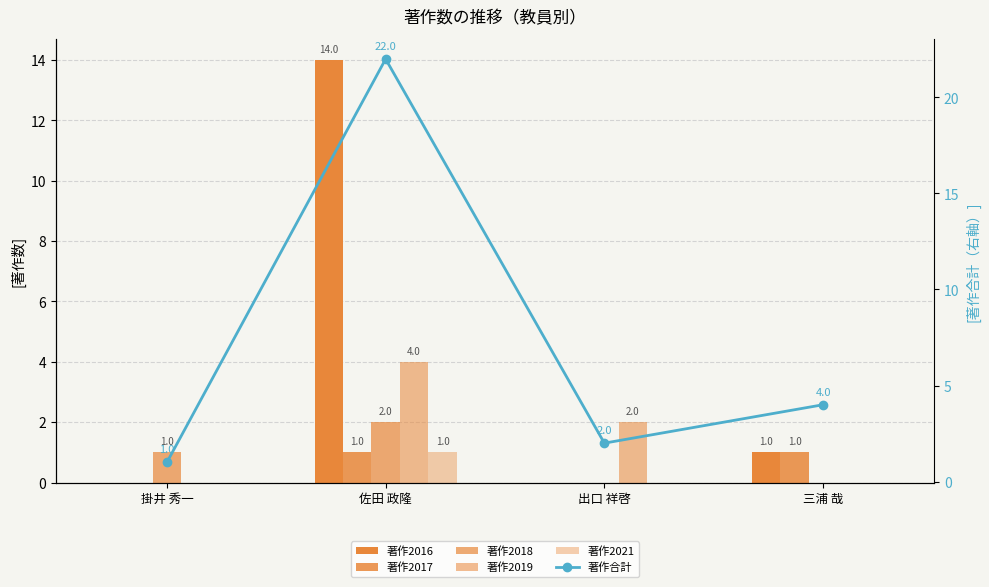

What is the maximum value shown in the chart?

22